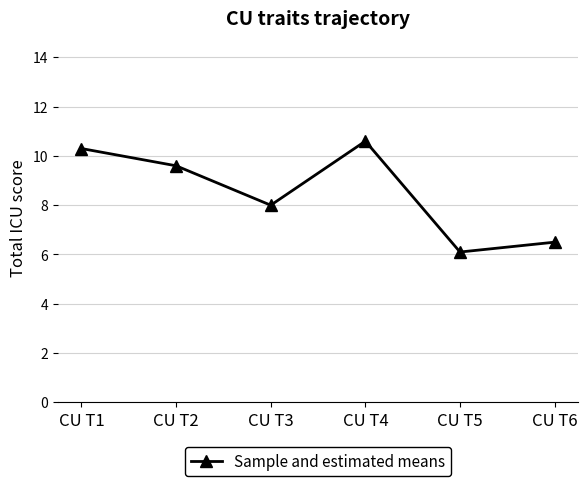

Reading left to right, transcribe all the data shown in this chart.

CU T1=10.3	CU T2=9.6	CU T3=8.0	CU T4=10.6	CU T5=6.1	CU T6=6.5